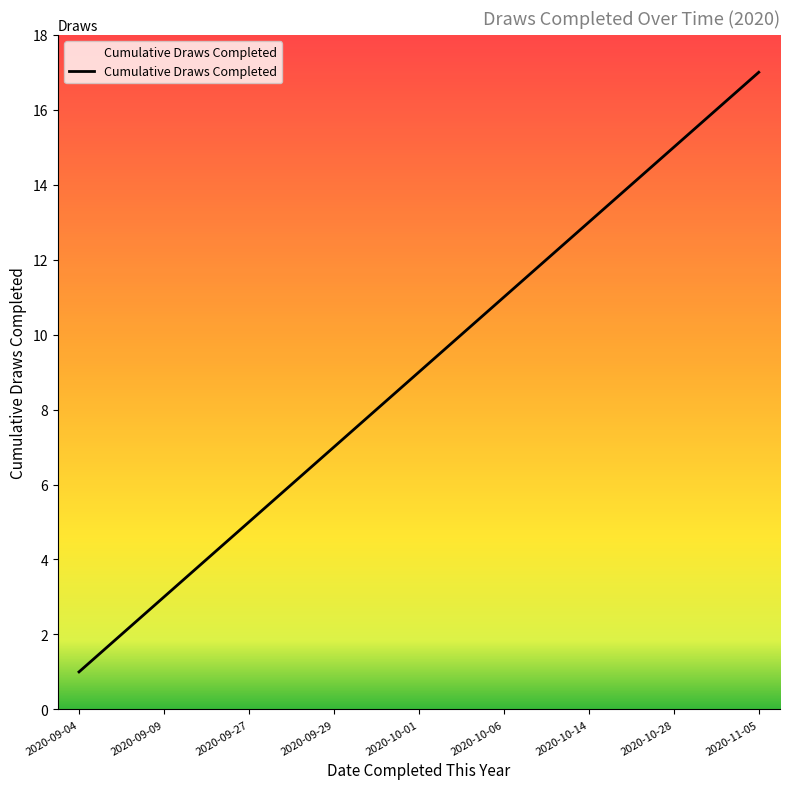

What is the maximum value shown in the chart?

17